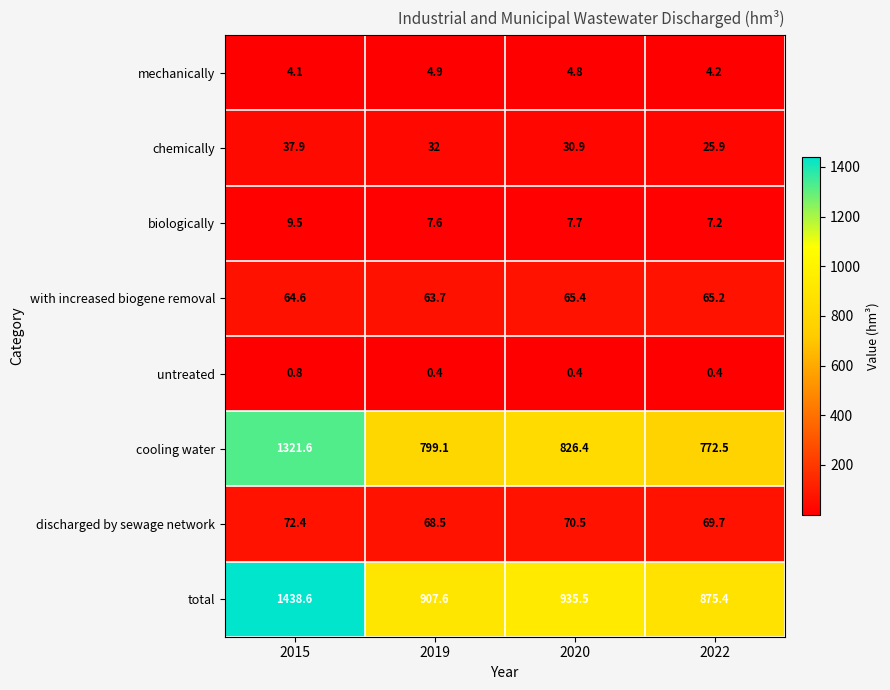

The value of biologically at 2019 is 12.7. True or false?

False